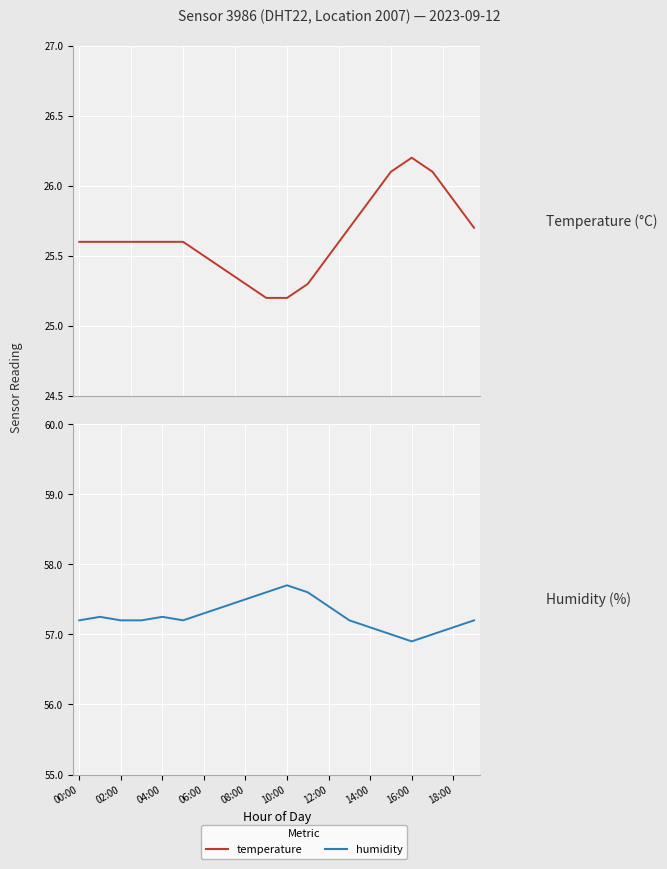

Reading right to left, list all the values displayed in this chart.

temperature: 25.7	25.9	26.1	26.2	26.1	25.9	25.7	25.5	25.3	25.2	25.2	25.3	25.4	25.5	25.6	25.6	25.6	25.6	25.6	25.6
humidity: 57.2	57.1	57.0	56.9	57.0	57.1	57.2	57.4	57.6	57.7	57.6	57.5	57.4	57.3	57.2	57.2	57.2	57.2	57.2	57.2